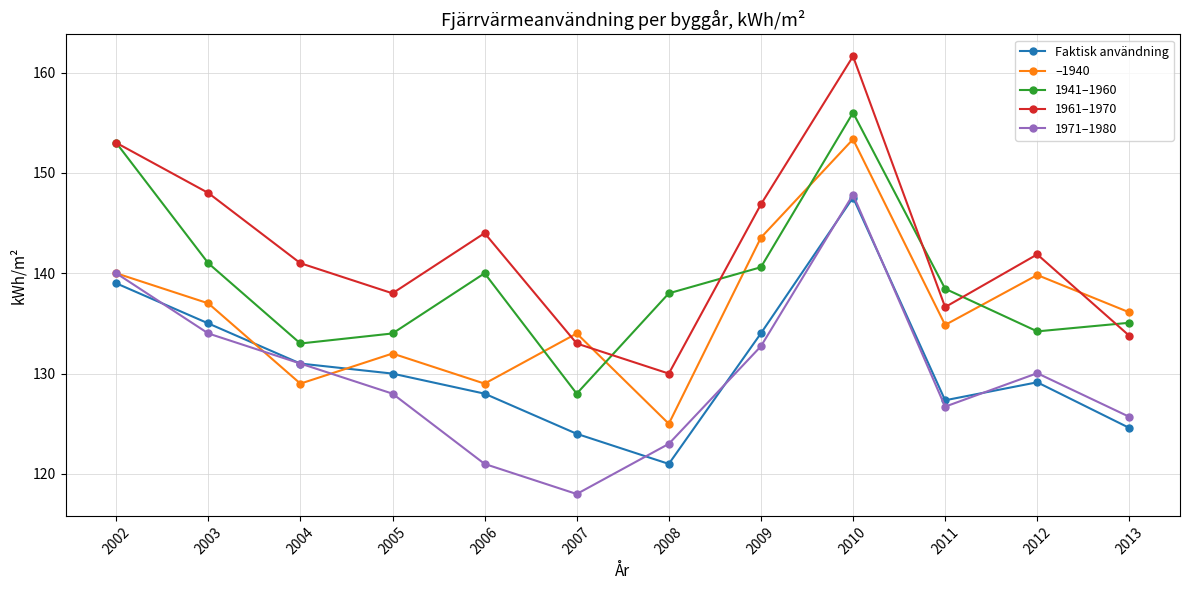

Is the value of 1941–1960 at 2010 greater than the value of –1940 at 2007?

Yes